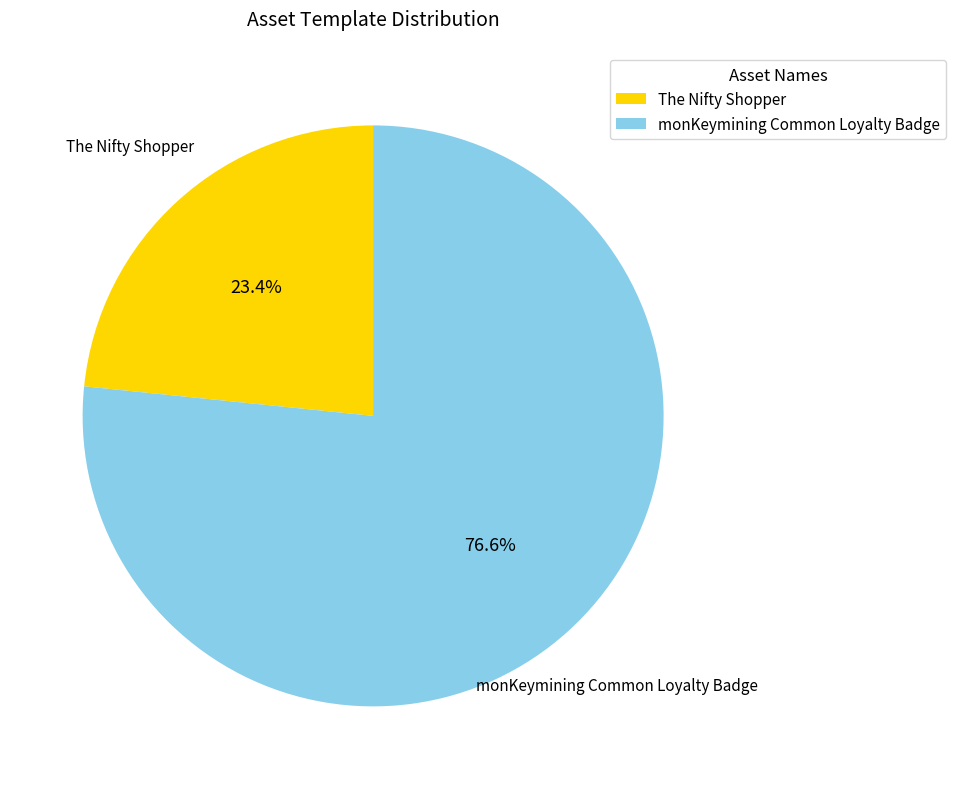

What percentage is the monKeymining Common Loyalty Badge slice, to the nearest percent?

77%